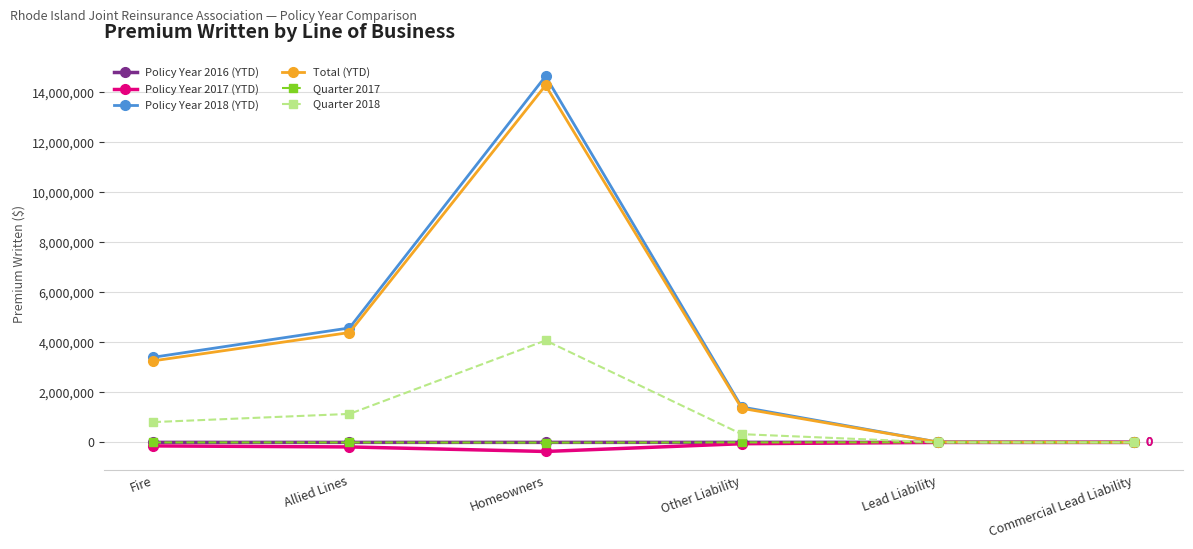

Is it true that Quarter 2017 equals 0 at Lead Liability?

True